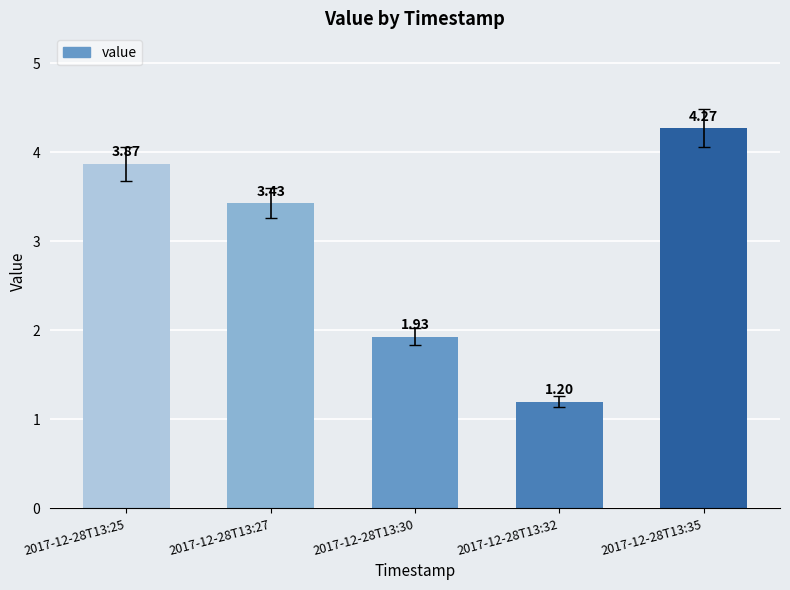

Rank the categories by value from lowest to highest.

2017-12-28T13:32, 2017-12-28T13:30, 2017-12-28T13:27, 2017-12-28T13:25, 2017-12-28T13:35